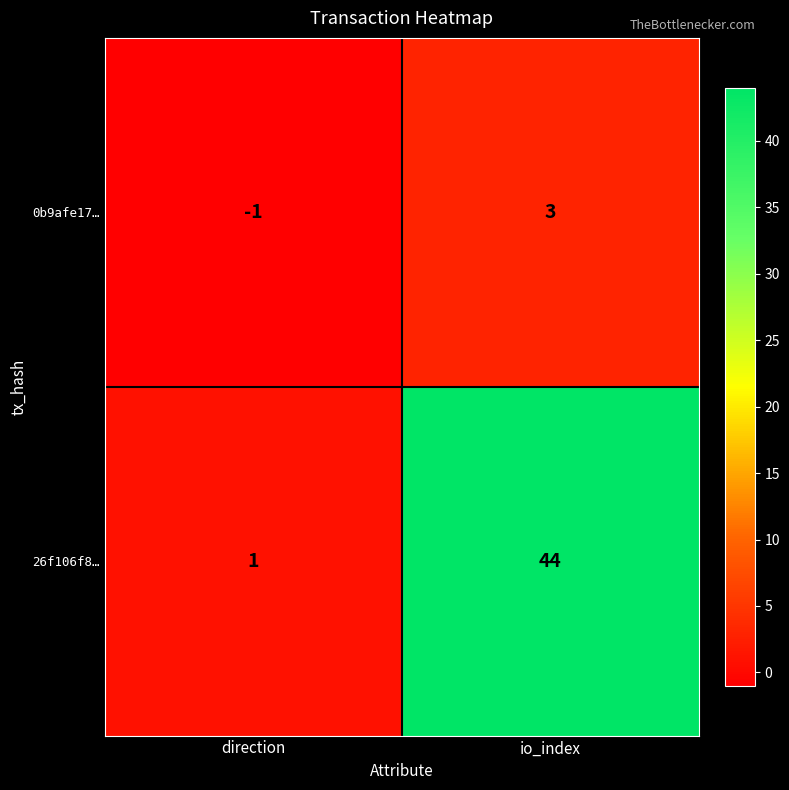

Which series has the largest total across all categories?

26f106f8…